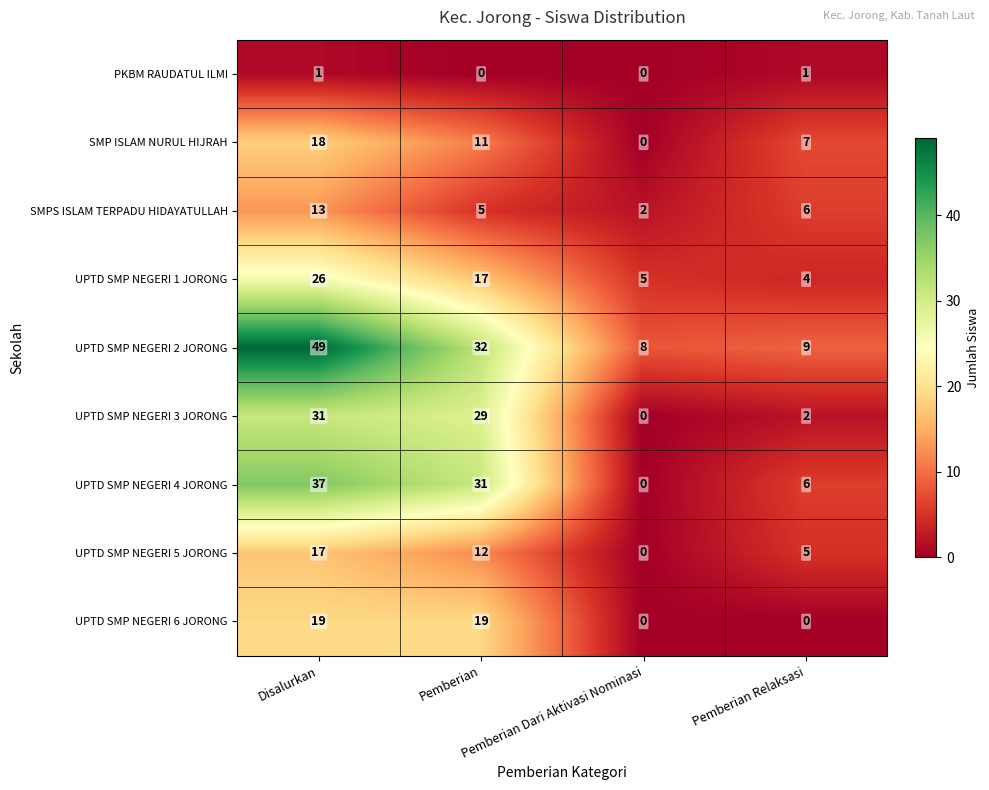

What is the difference between the maximum and minimum values in the SMP ISLAM NURUL HIJRAH series?

18